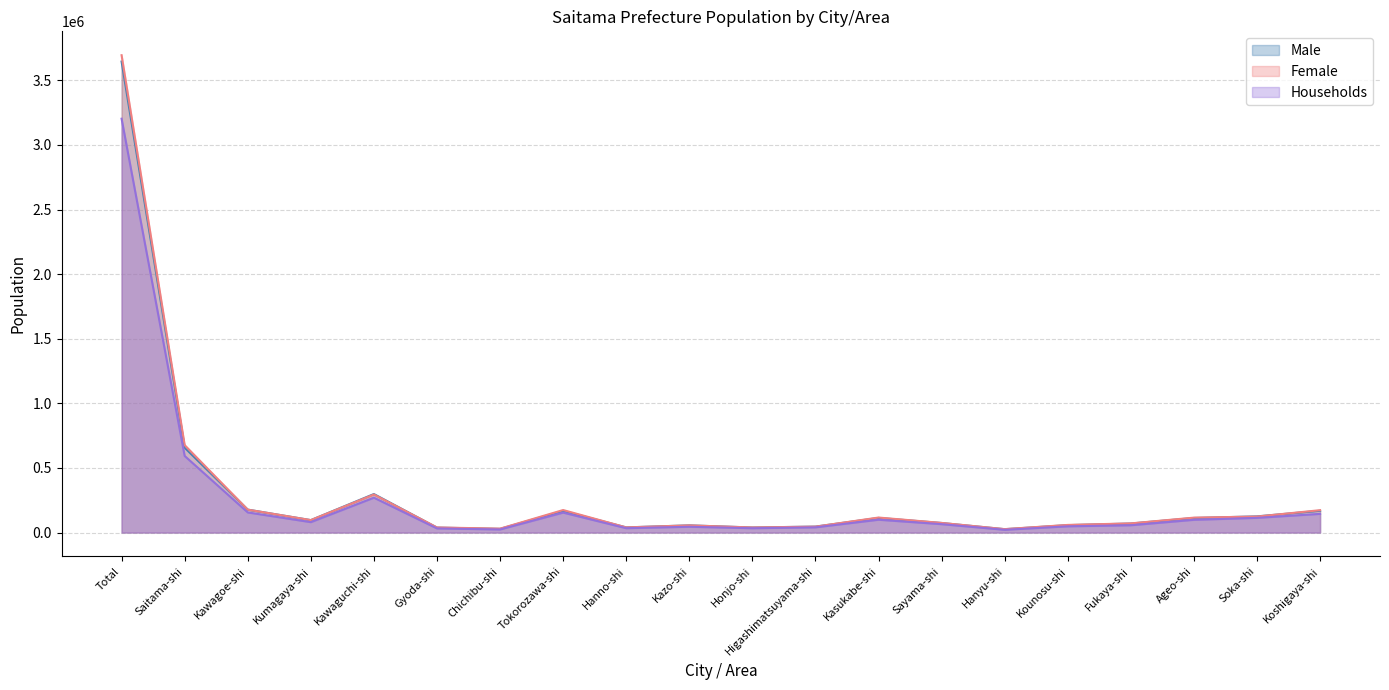

The Male series shows 23365 at Hanno-shi. True or false?

False